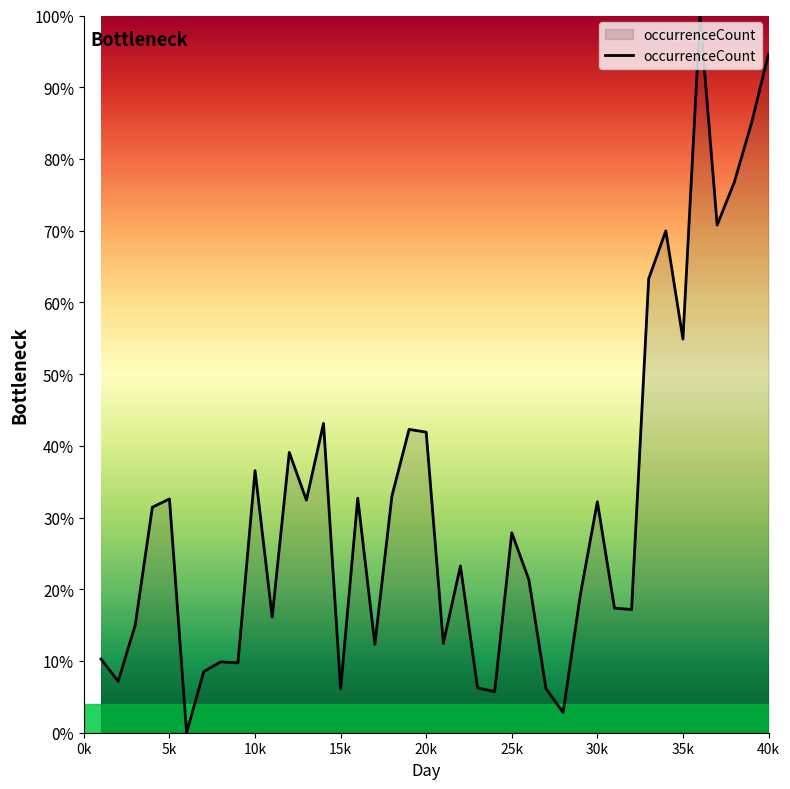

True or false: the data shows 94.6 at 40k.

True